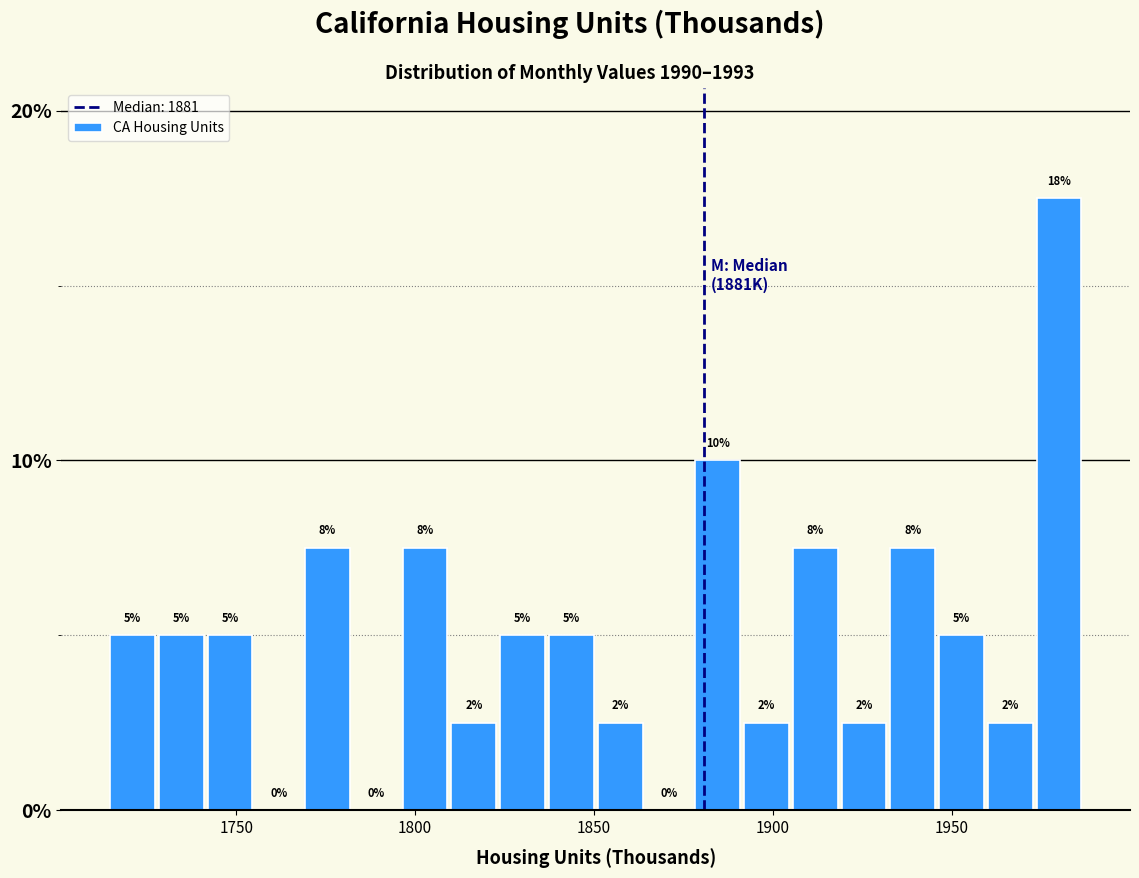

Around what value on the x-axis is the tallest bar? Give the approximate position of its centre, as read against the axis.

1980